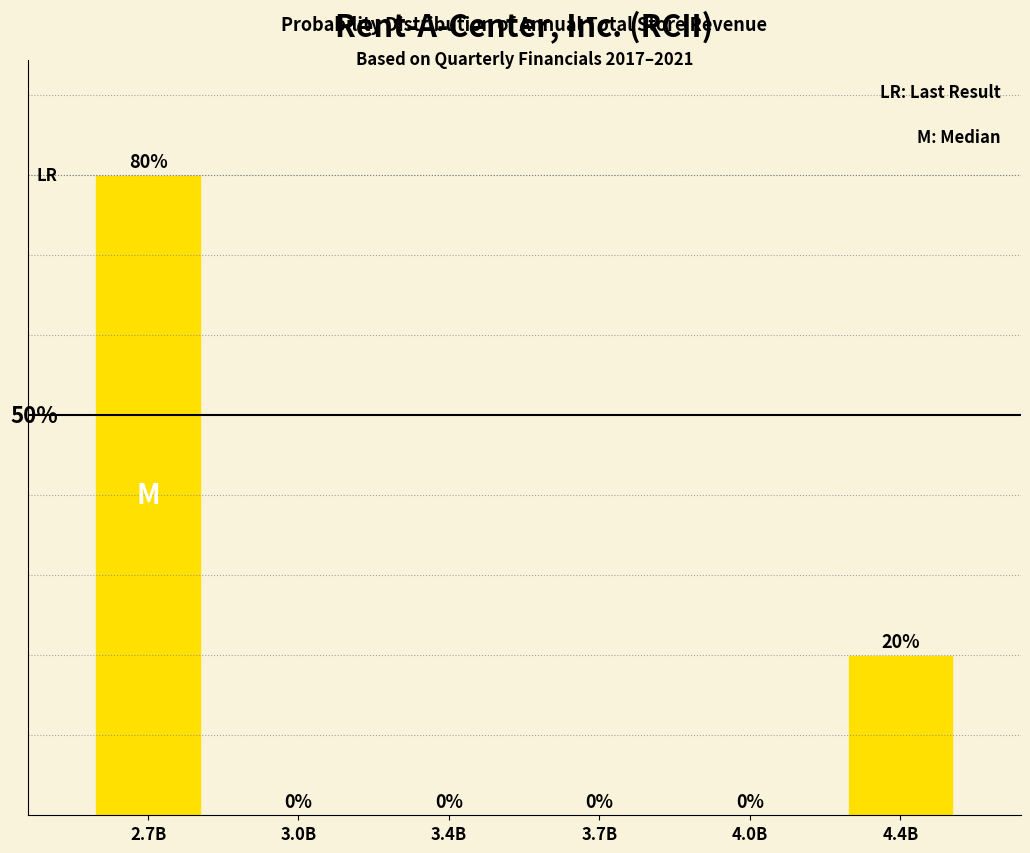

At which category does the chart reach its peak across all series?

2.7B